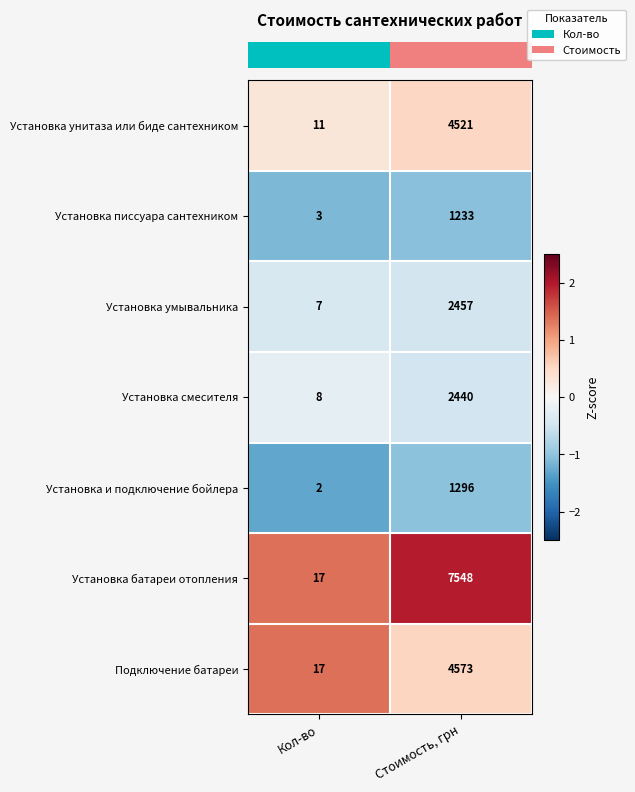

Which series has the largest range (max minus min)?

Установка батареи отопления